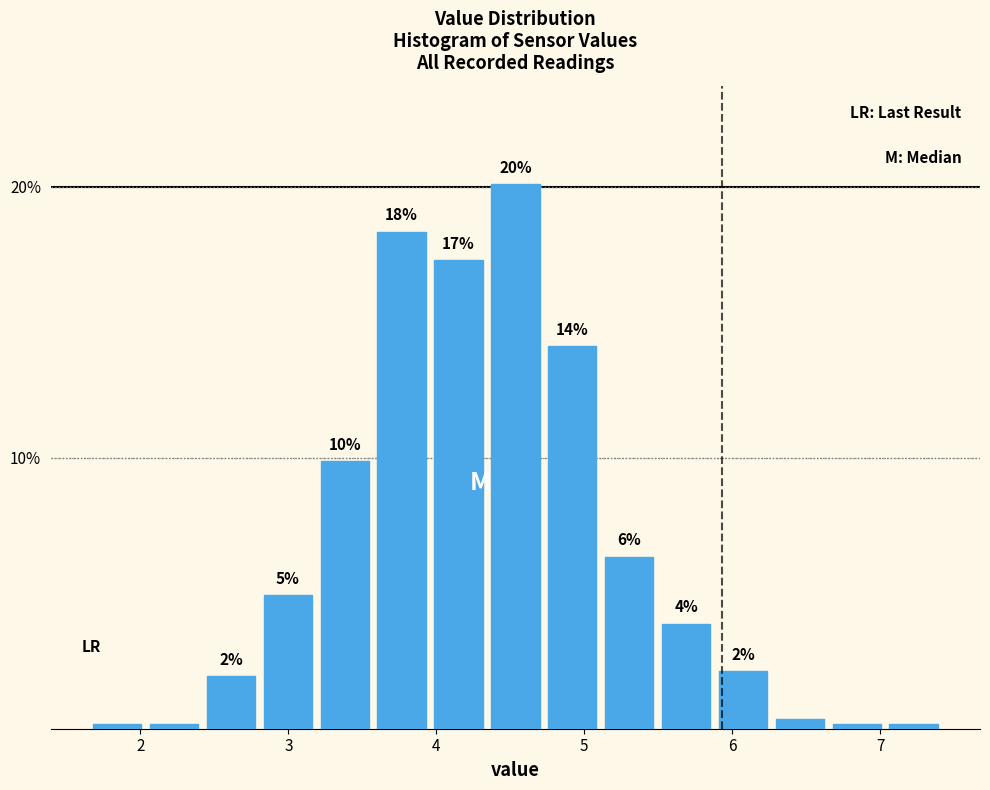

Around what value on the x-axis is the tallest bar? Give the approximate position of its centre, as read against the axis.

4.5